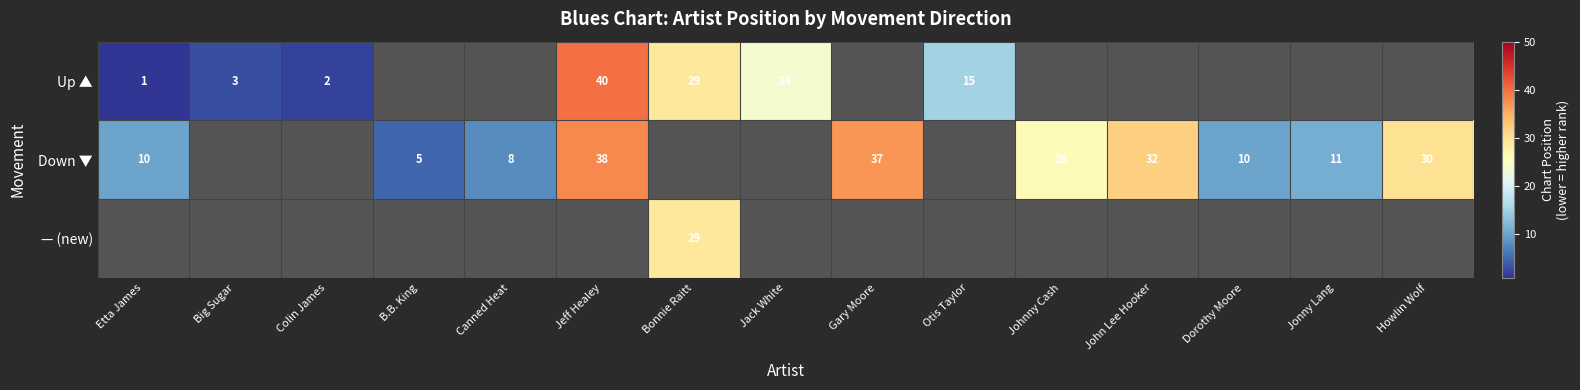

What is the sum of the Up ▲ values at Jack White and Bonnie Raitt?

53